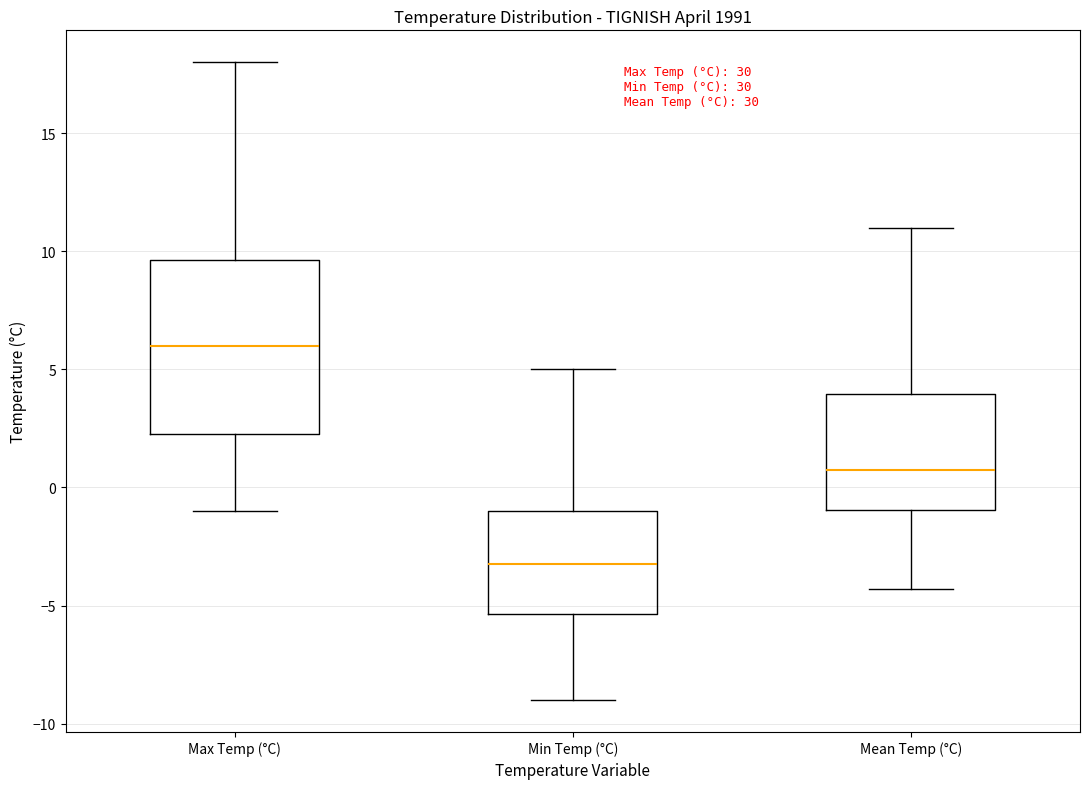

Comparing the boxes themselves (not the whiskers), which one is the tallest?

Max Temp (°C)